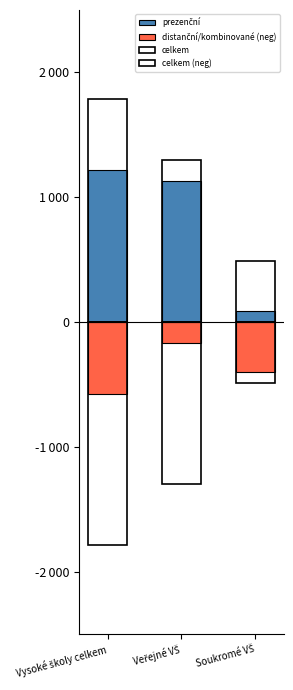

What value does the celkem series have at Soukromé VŠ, to the nearest 100?

500